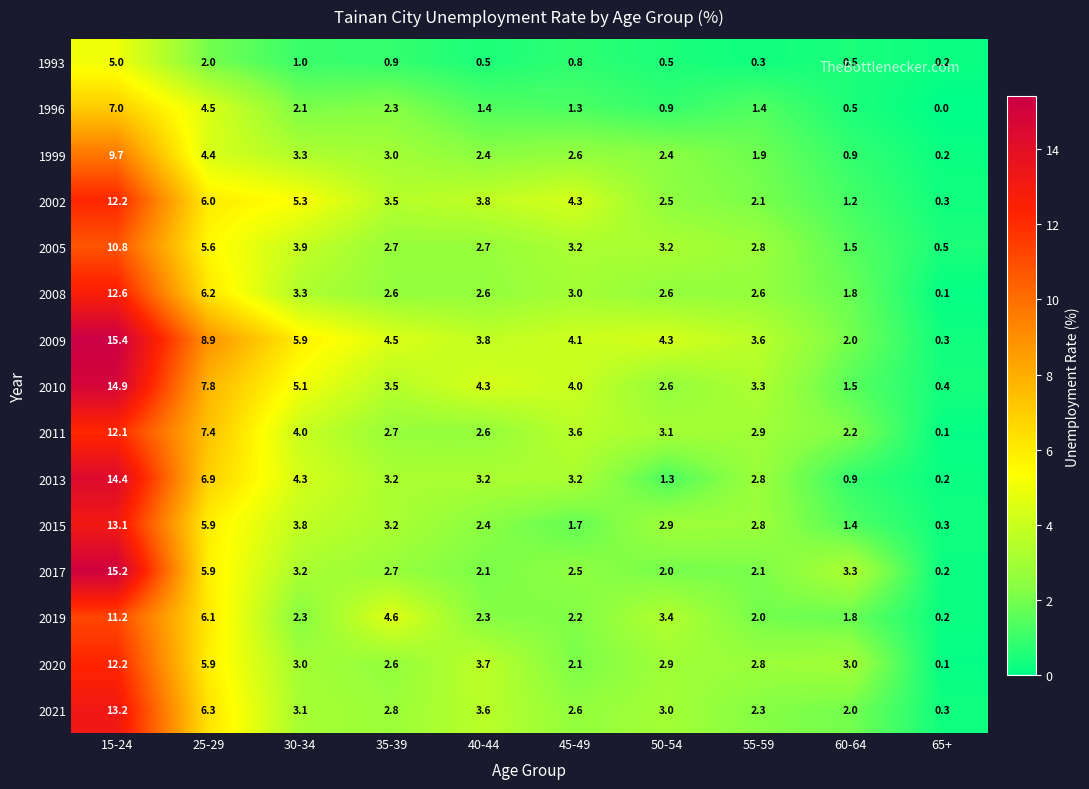

What is the difference between the 1999 values at 25-29 and 45-49?

1.8